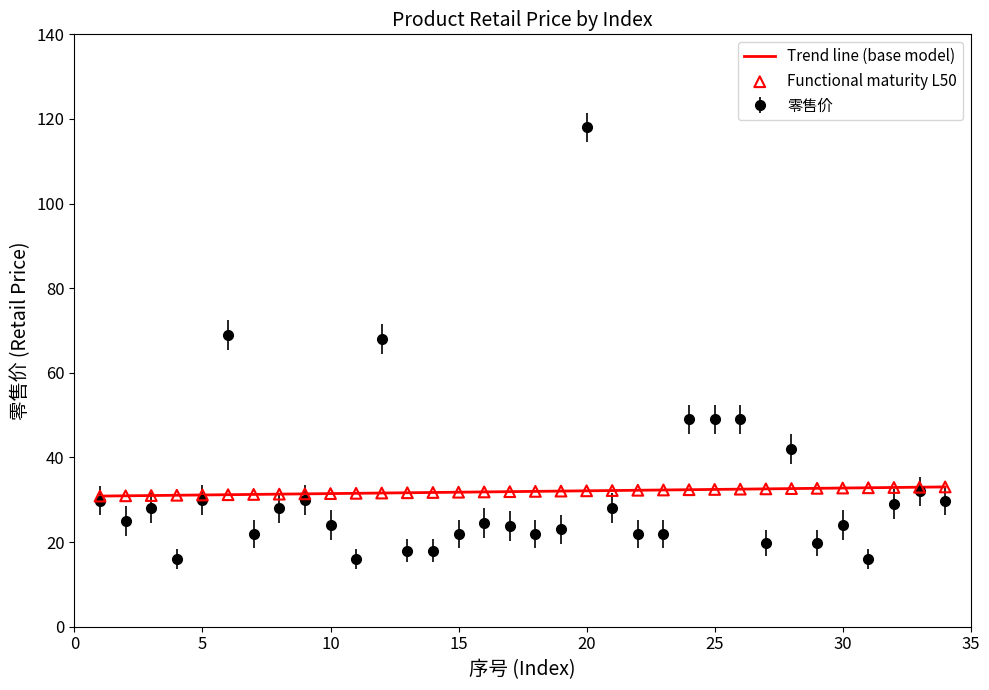

What is the smallest value displayed?

16.0